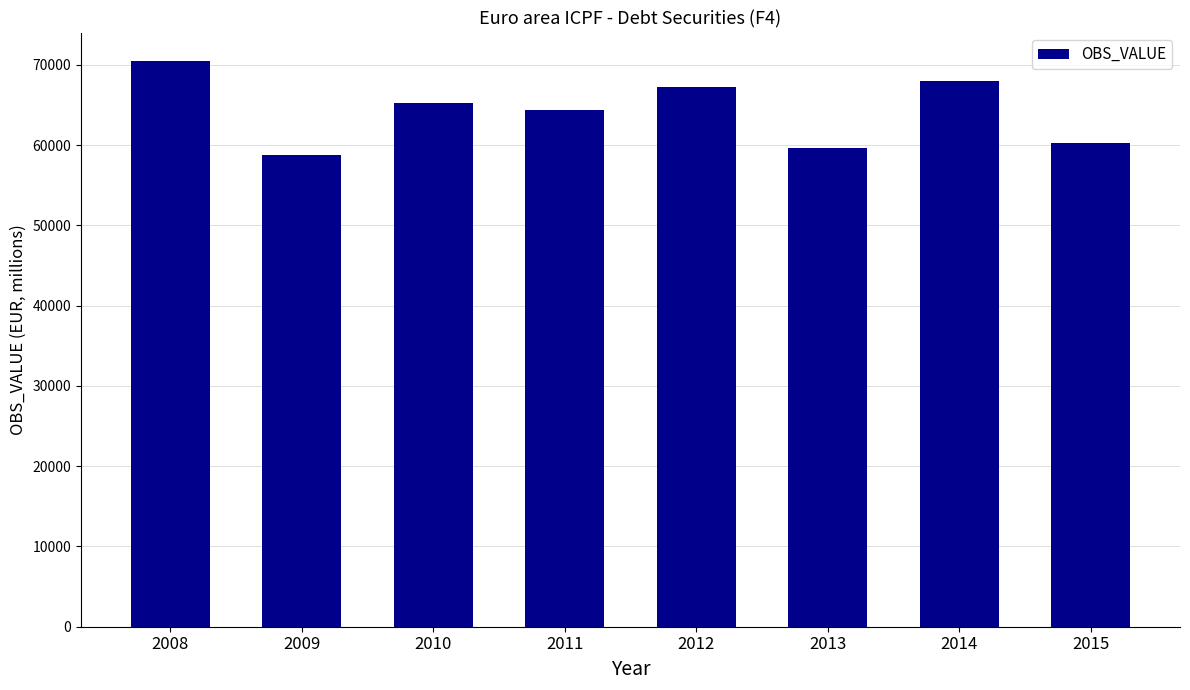

What is the difference between the maximum and minimum values?

11697.4